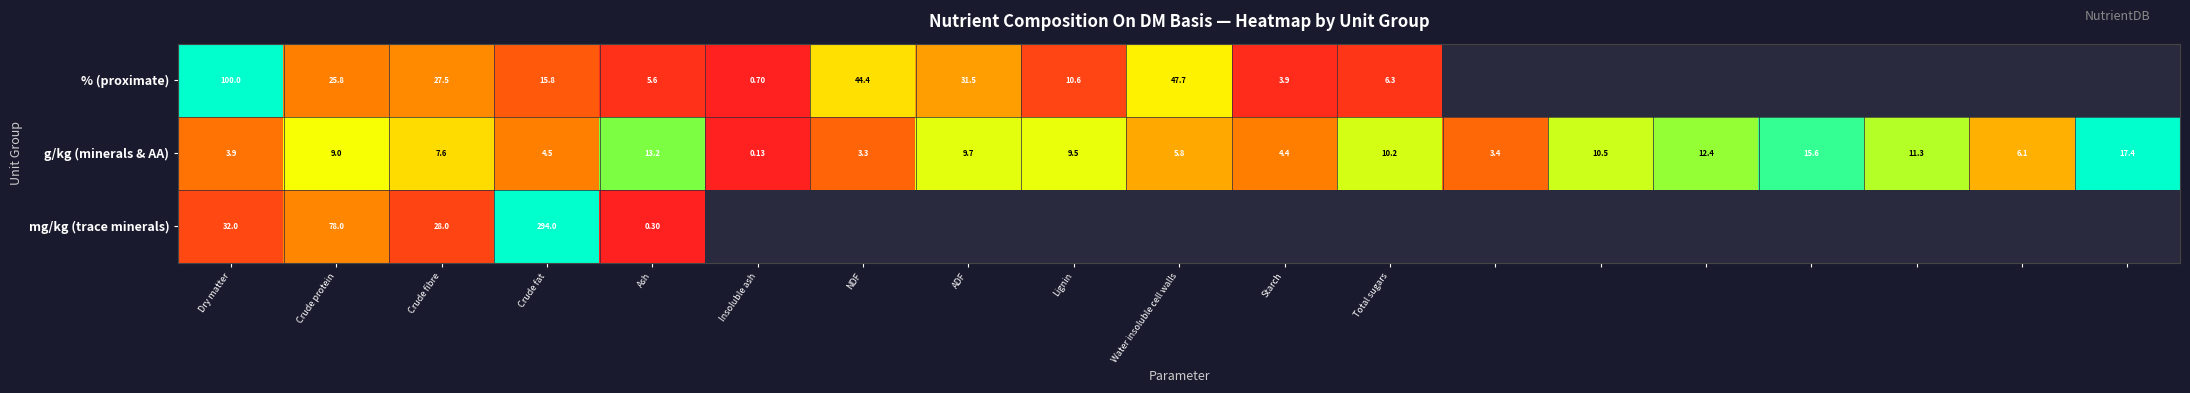

Rank the series at Crude fat from lowest to highest value.

g/kg (minerals & AA), % (proximate), mg/kg (trace minerals)